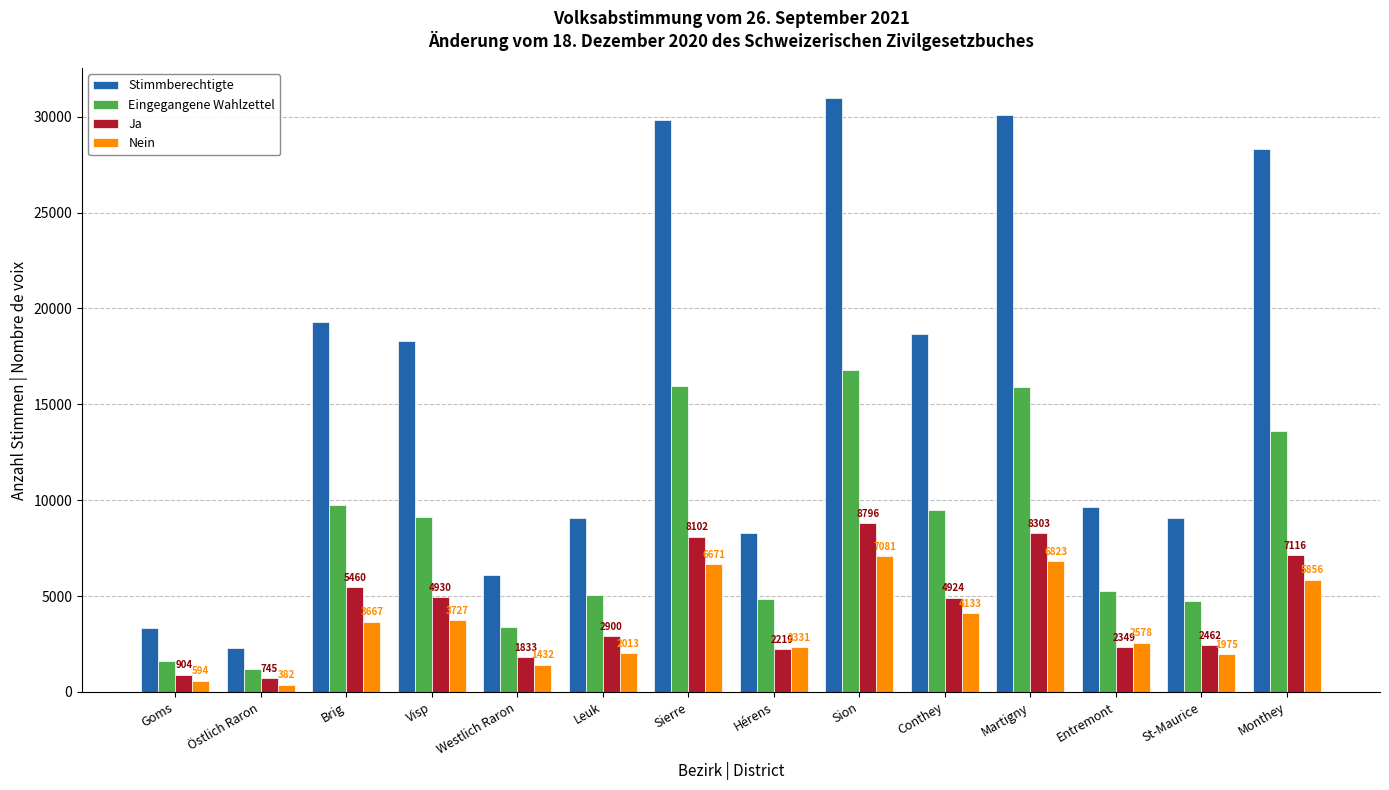

What is the difference between the Ja values at Goms and Brig?

4556